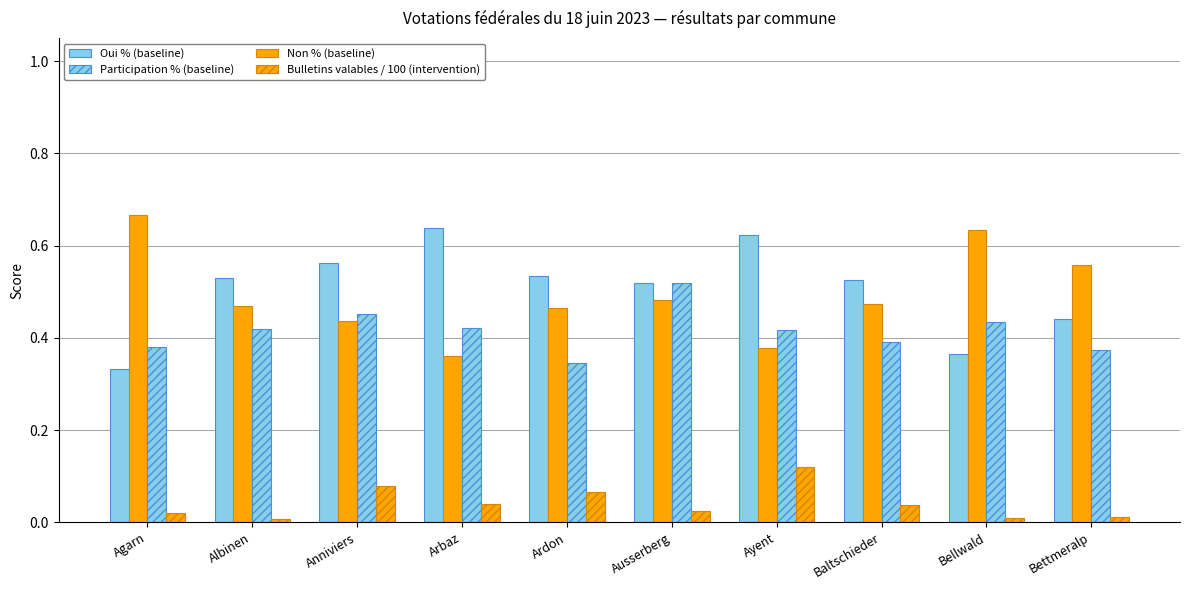

How many bars are there in each group?

4